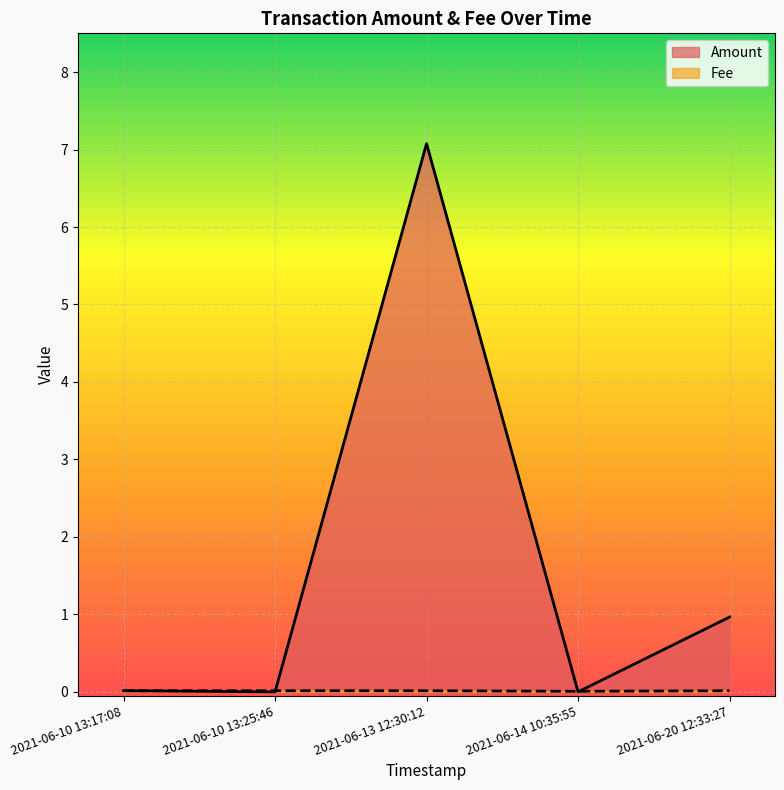

What is the sum of all Fee values?

0.1